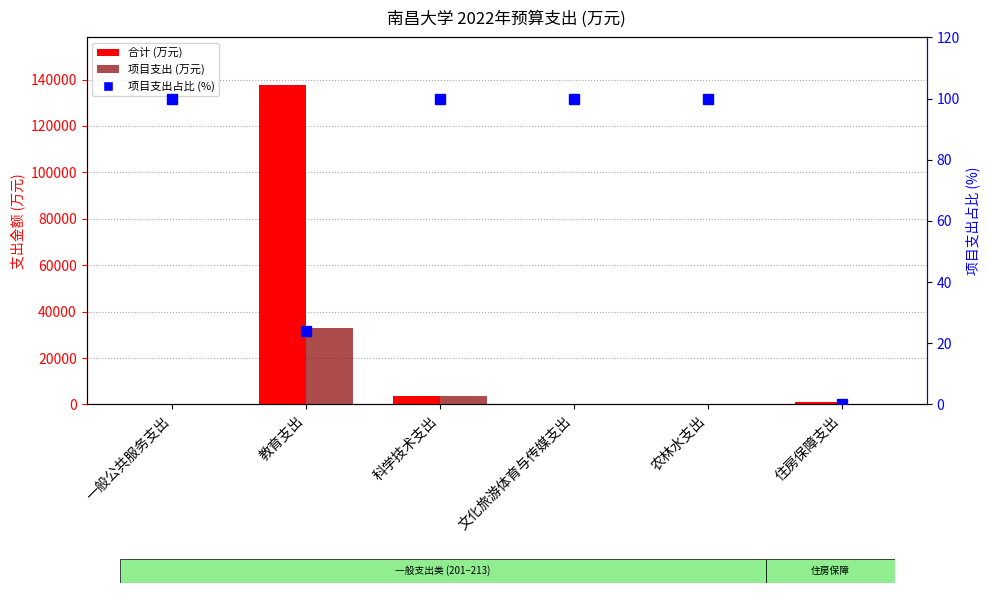

Where is 项目支出占比 (%) nearest to the value 50?

教育支出